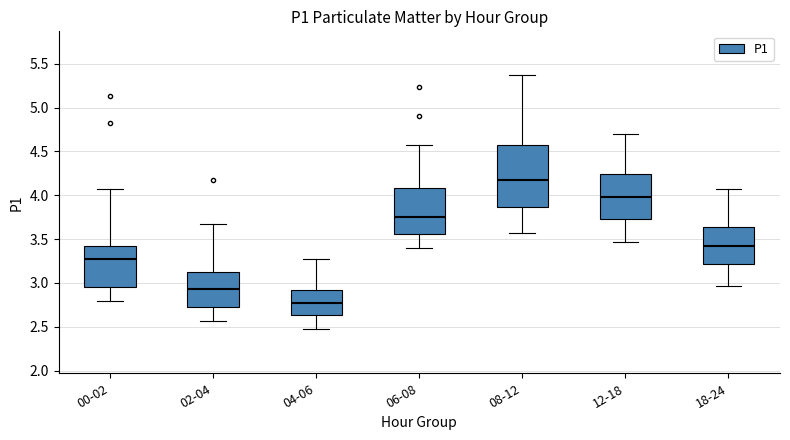

Reading left to right, read every box against the y-axis: the position of its median line, the range the box covers, and the ends of its whiskers. The values are not printed on the chart, so give them approximately, as read against the axis.

00-02: median 3.25, box 2.95 to 3.45, whiskers 2.80 to 4.05
02-04: median 2.95, box 2.75 to 3.15, whiskers 2.55 to 3.65
04-06: median 2.75, box 2.65 to 2.90, whiskers 2.45 to 3.25
06-08: median 3.75, box 3.55 to 4.10, whiskers 3.40 to 4.55
08-12: median 4.15, box 3.85 to 4.55, whiskers 3.55 to 5.35
12-18: median 4.00, box 3.75 to 4.25, whiskers 3.45 to 4.70
18-24: median 3.40, box 3.20 to 3.65, whiskers 2.95 to 4.05